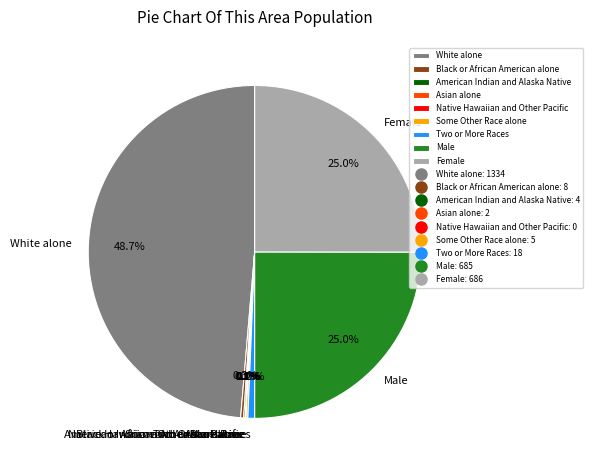

To the nearest percent, what is the difference between the Female and Asian alone slice percentages?

25%